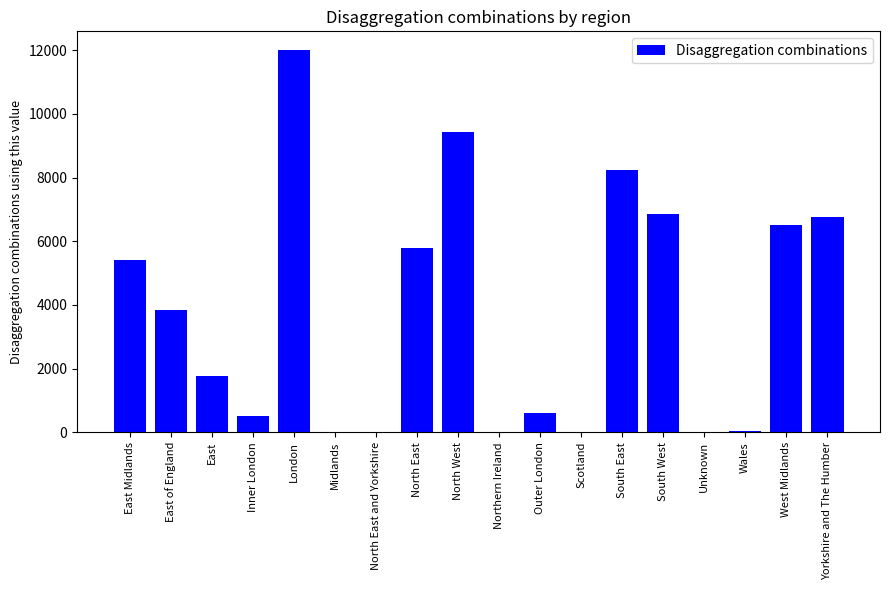

What is the maximum value shown in the chart?

11993